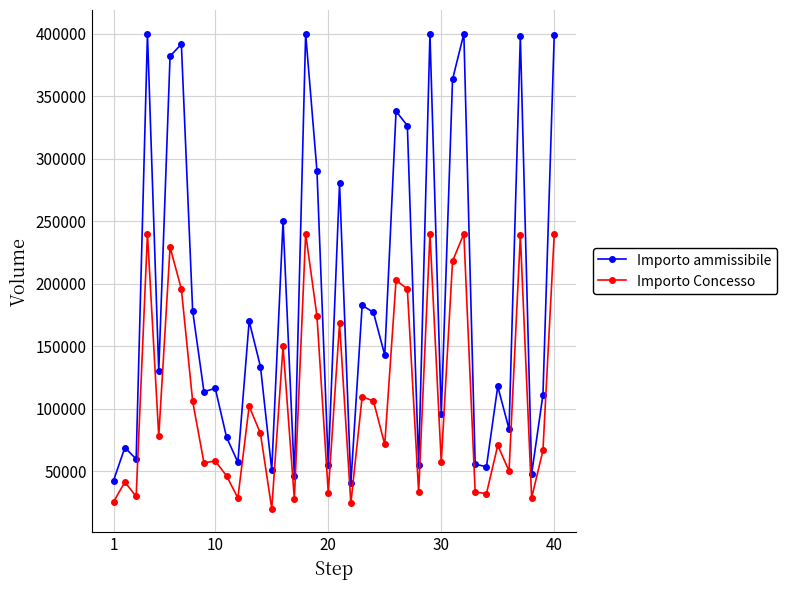

Which series has the widest spread of values?

Importo ammissibile